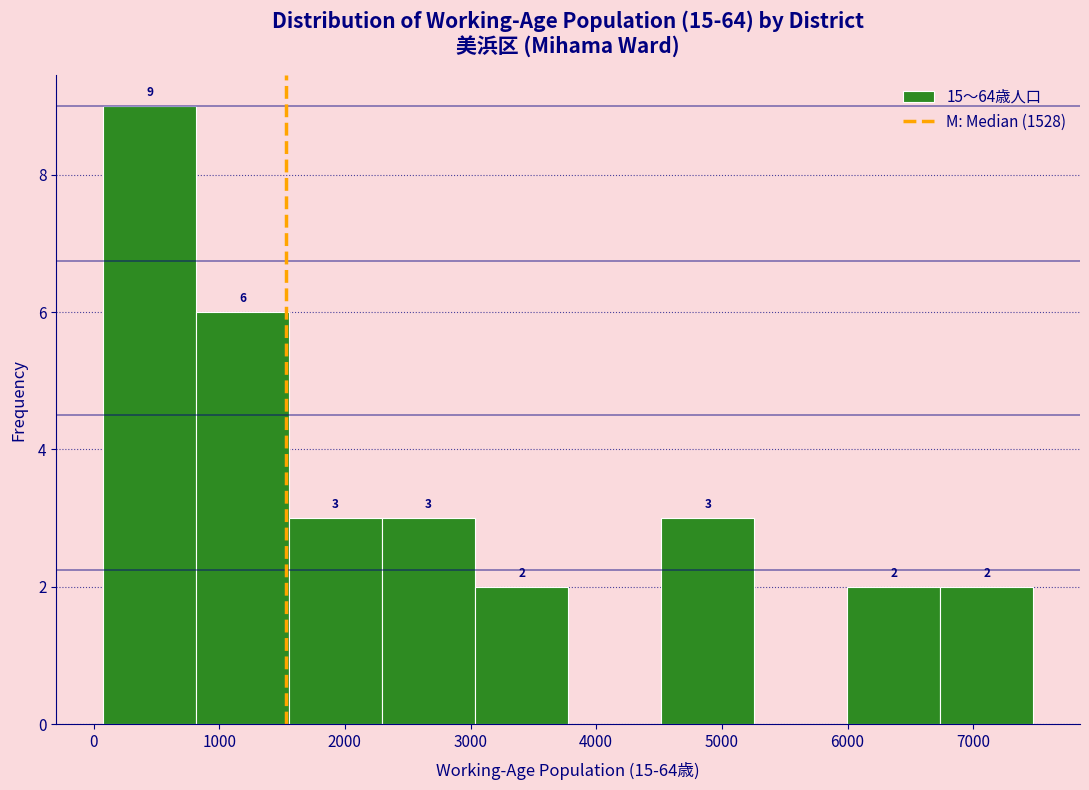

Which range on the x-axis has the tallest bar?

100 to 800